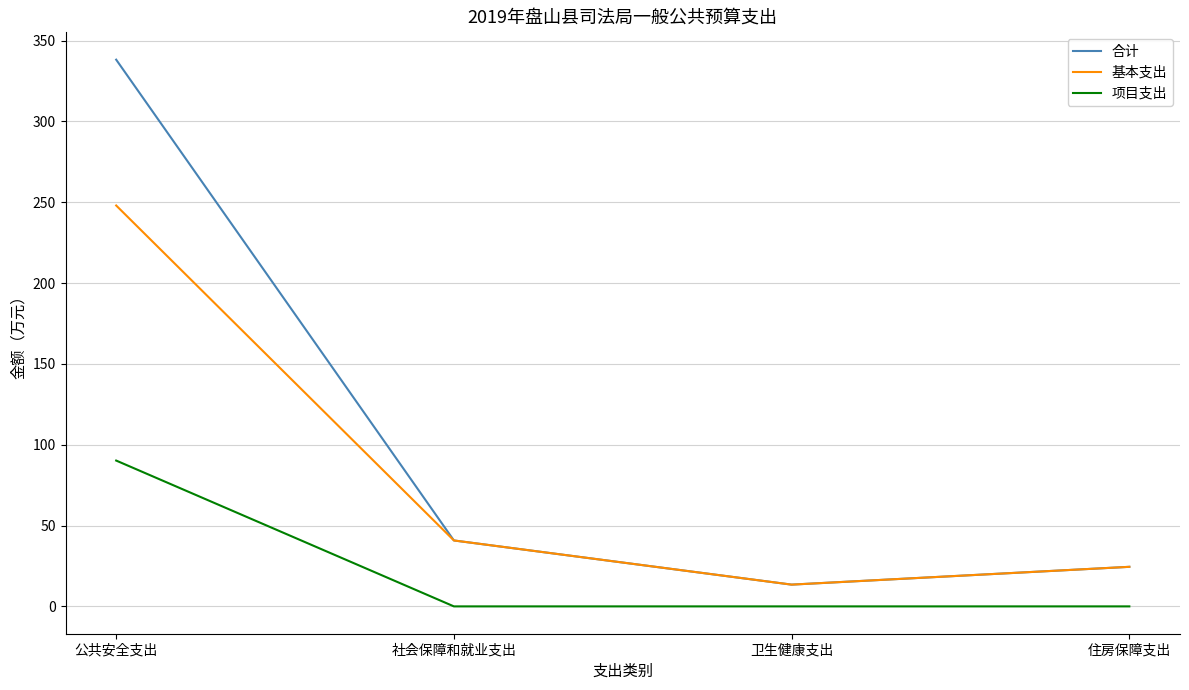

Reading left to right, extract all data points from this chart.

合计: 338.2	40.8	13.5	24.5
基本支出: 248.0	40.8	13.5	24.5
项目支出: 90.2	0.0	0.0	0.0